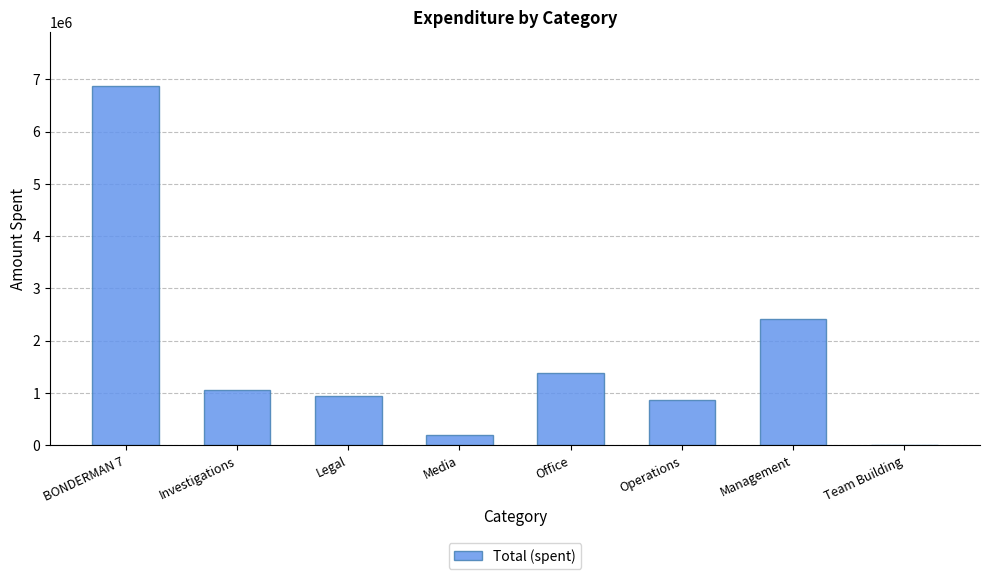

What is the change in value from BONDERMAN 7 to Investigations?

-5820428